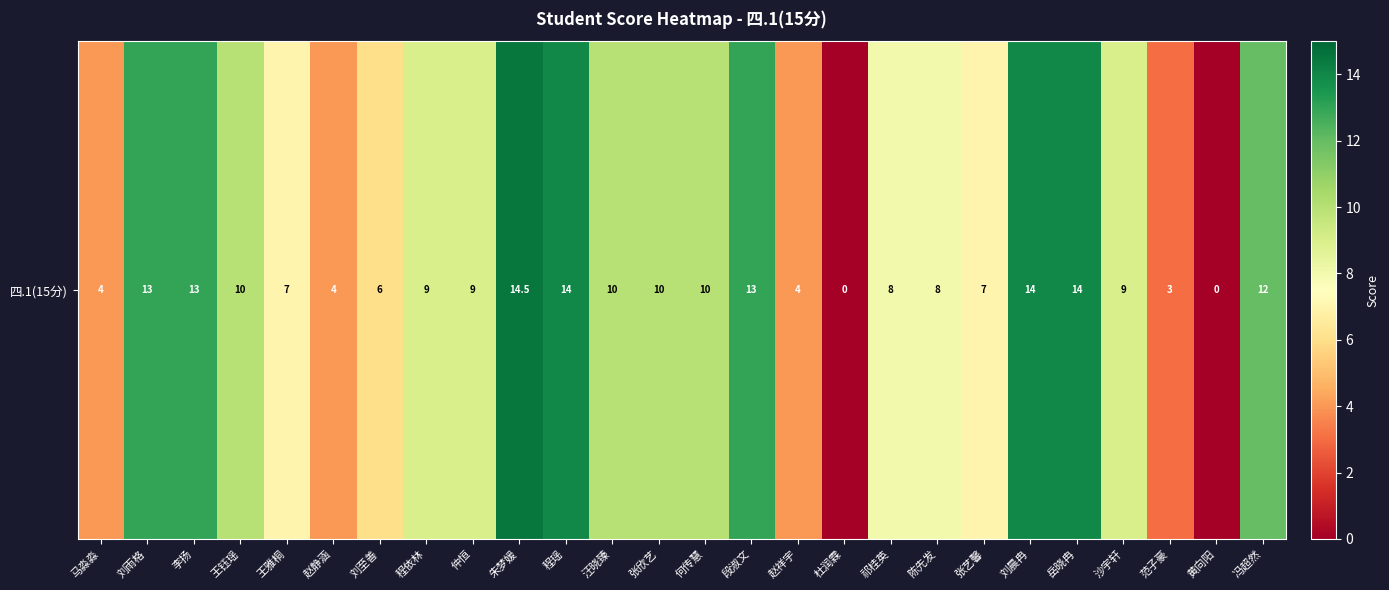

What is the sum of the values at 王钰瑶 and 马淼淼?

14.0